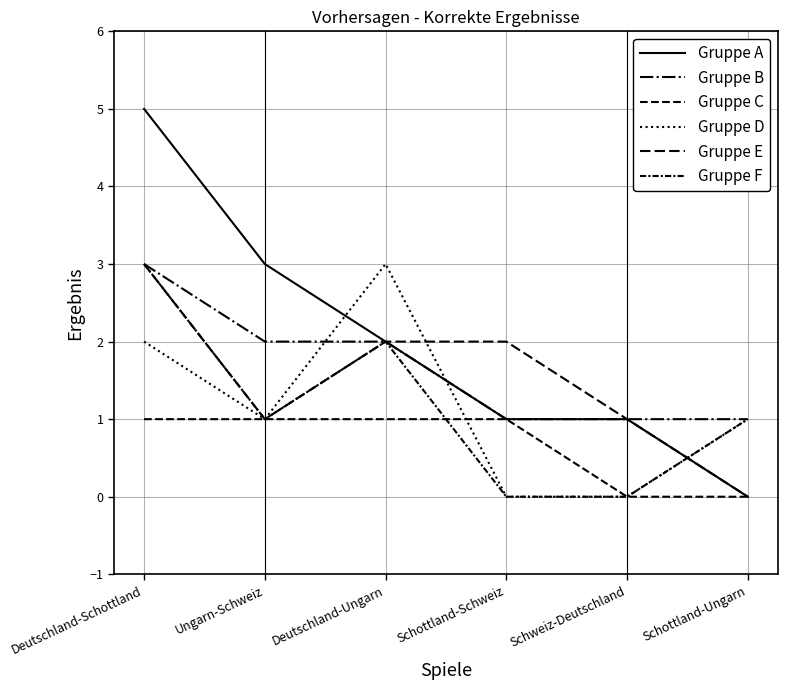

How many lines are shown in the chart?

6